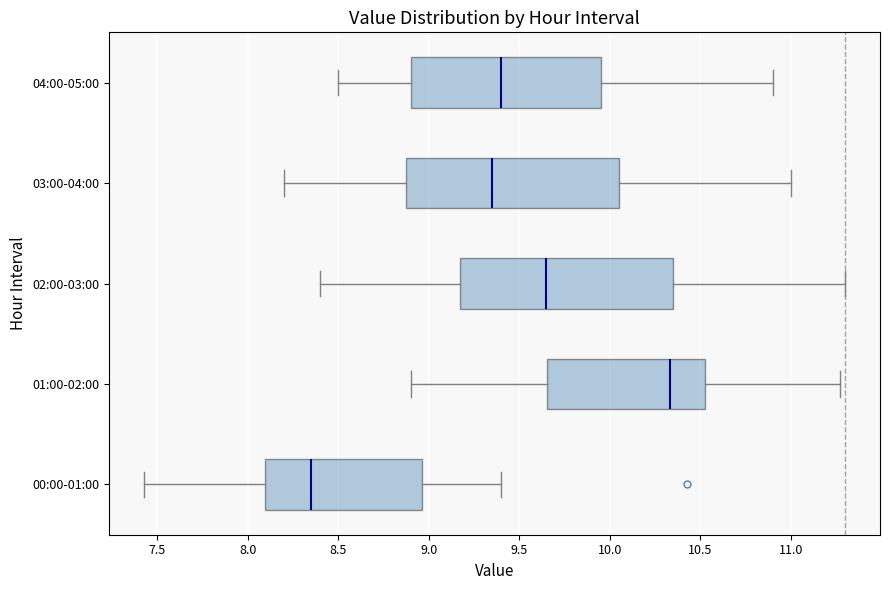

Reading bottom to top, read every box against the x-axis: the position of its median line, the range the box covers, and the ends of its whiskers. The values are not printed on the chart, so give them approximately, as read against the axis.

00:00-01:00: median 8.35, box 8.10 to 8.95, whiskers 7.45 to 9.40
01:00-02:00: median 10.35, box 9.65 to 10.55, whiskers 8.90 to 11.25
02:00-03:00: median 9.65, box 9.20 to 10.35, whiskers 8.40 to 11.30
03:00-04:00: median 9.35, box 8.90 to 10.05, whiskers 8.20 to 11.00
04:00-05:00: median 9.40, box 8.90 to 9.95, whiskers 8.50 to 10.90